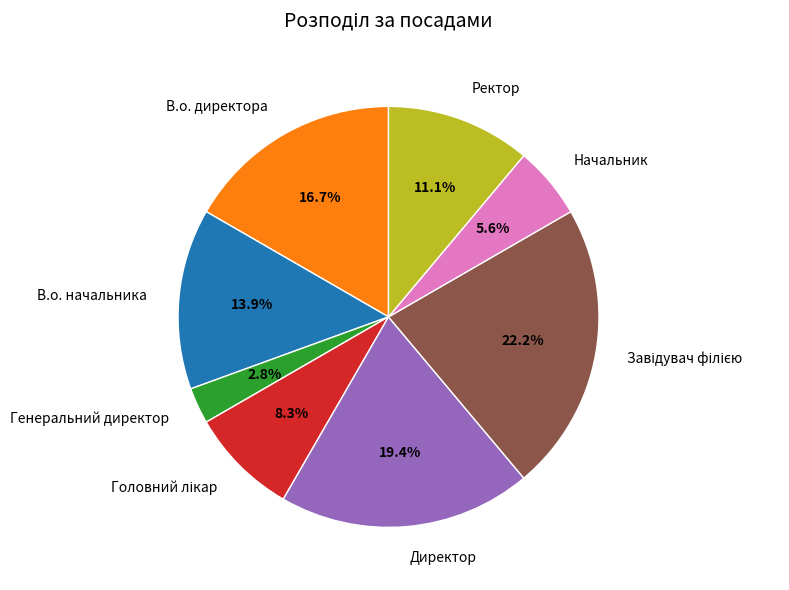

What is the smallest slice in the pie chart?

Генеральний директор